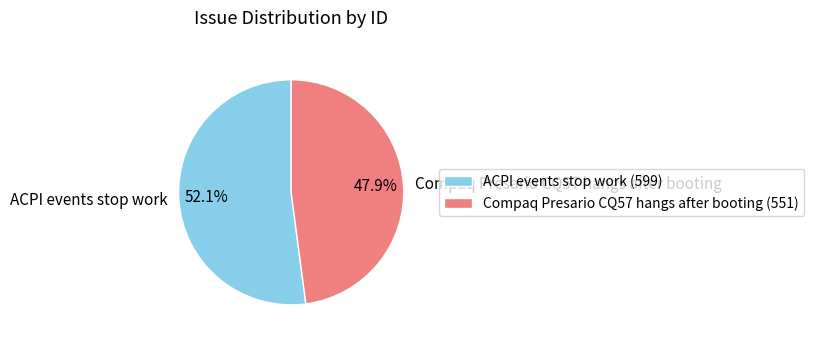

What percentage is the Compaq Presario CQ57 hangs after booting slice, to the nearest percent?

48%